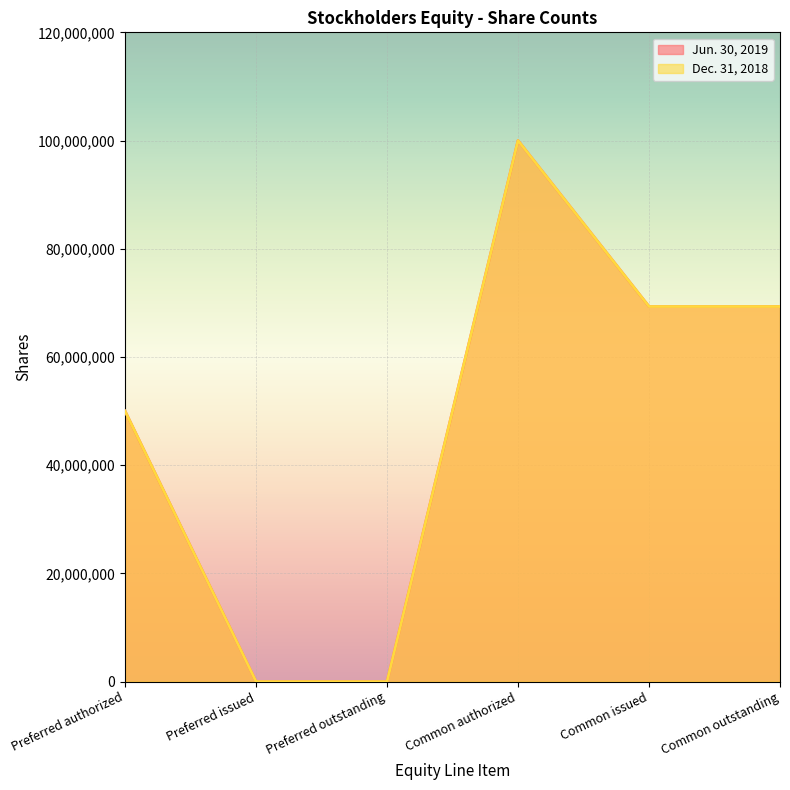

What is the label of the 2nd point from the right?

Common issued